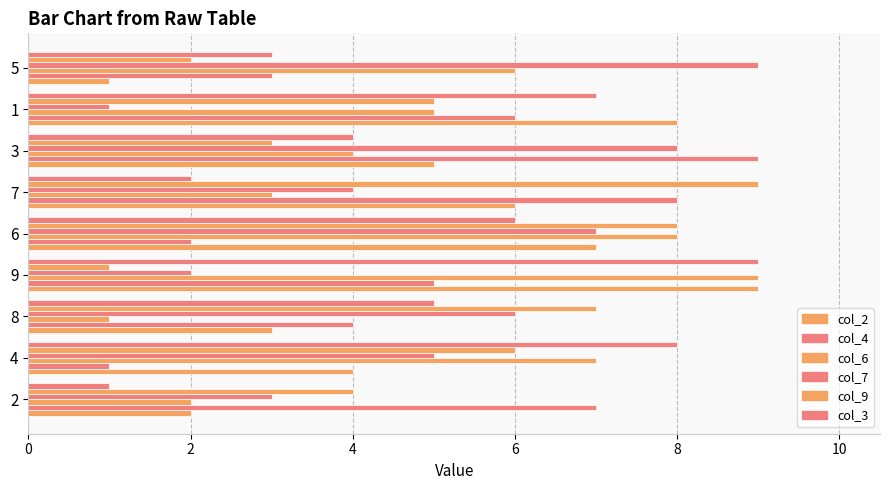

Which series has the widest spread of values?

col_2